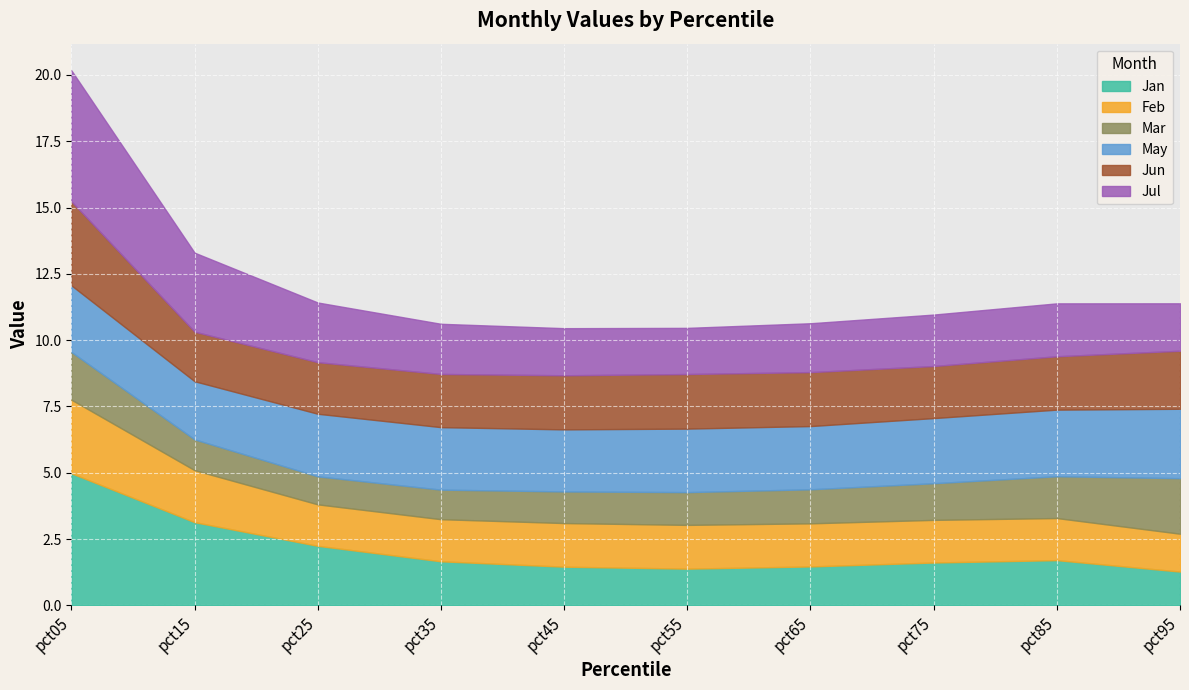

Reading right to left, what are all the values shown in this chart?

Jan: pct95=1.3	pct85=1.7	pct75=1.6	pct65=1.5	pct55=1.4	pct45=1.5	pct35=1.7	pct25=2.2	pct15=3.1	pct05=5.0
Feb: pct95=1.4	pct85=1.6	pct75=1.6	pct65=1.6	pct55=1.7	pct45=1.6	pct35=1.6	pct25=1.6	pct15=2.0	pct05=2.8
Mar: pct95=2.1	pct85=1.6	pct75=1.4	pct65=1.3	pct55=1.2	pct45=1.2	pct35=1.1	pct25=1.1	pct15=1.2	pct05=1.8
May: pct95=2.6	pct85=2.5	pct75=2.5	pct65=2.4	pct55=2.4	pct45=2.3	pct35=2.4	pct25=2.4	pct15=2.2	pct05=2.5
Jun: pct95=2.2	pct85=2.0	pct75=2.0	pct65=2.0	pct55=2.1	pct45=2.0	pct35=2.0	pct25=1.9	pct15=1.9	pct05=3.2
Jul: pct95=1.8	pct85=2.0	pct75=1.9	pct65=1.8	pct55=1.7	pct45=1.8	pct35=1.9	pct25=2.2	pct15=3.0	pct05=4.9